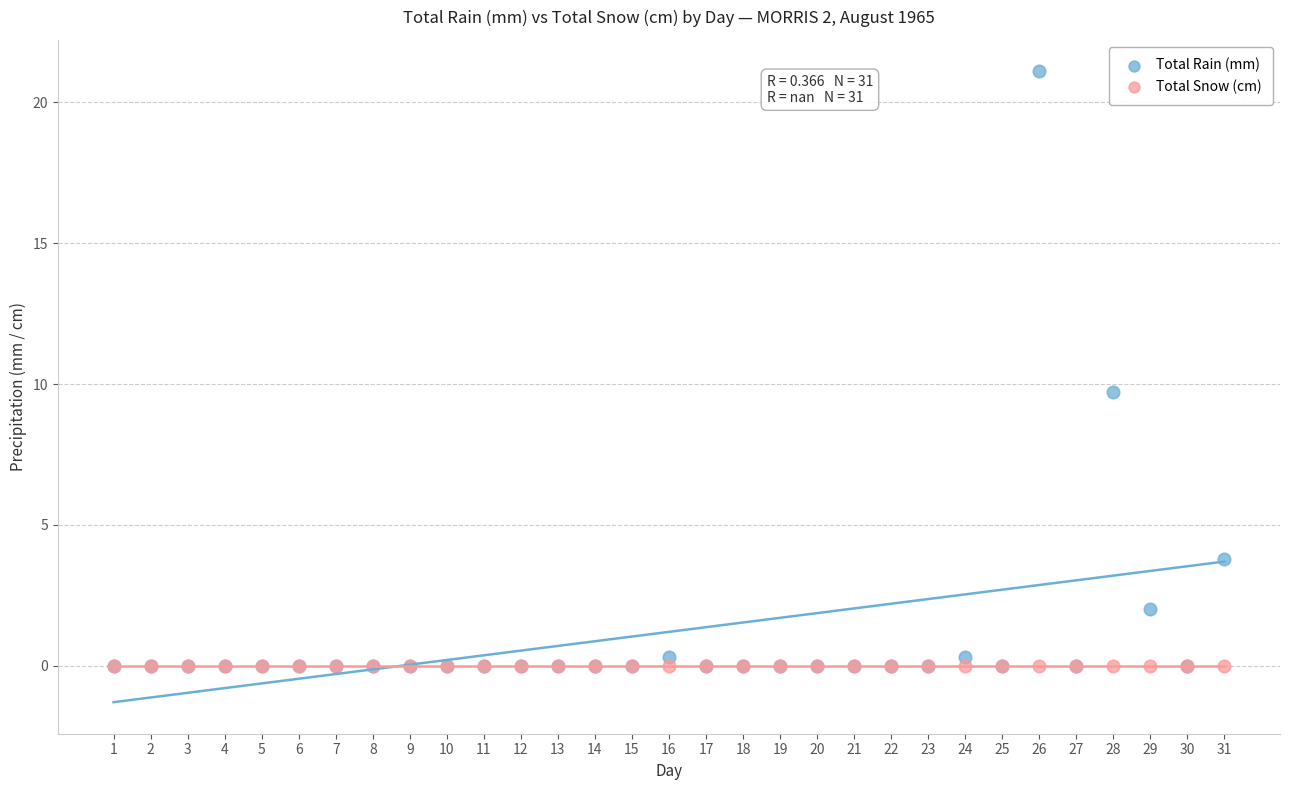

In the Total Rain (mm) series, what Y value is closest to 10?

9.7